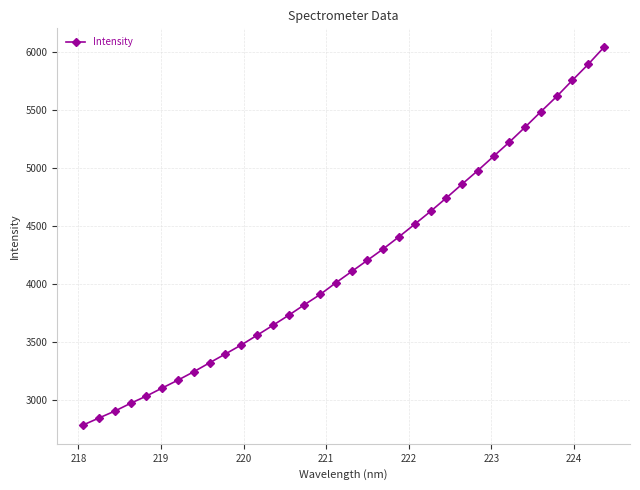

How many data points are above 4107?

17